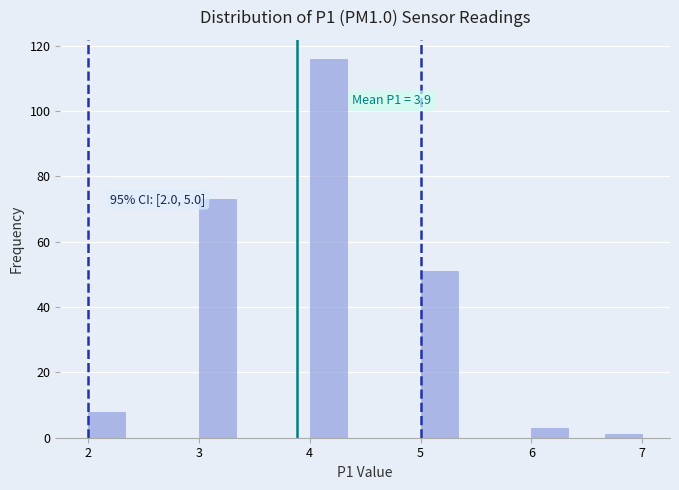

Read against the x-axis, roughly where is the centre of the tallest bar?

4.2